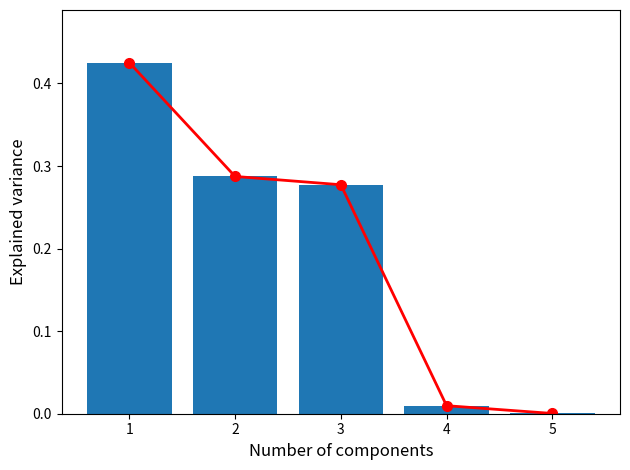

What is the average value of the line_values series?

0.2